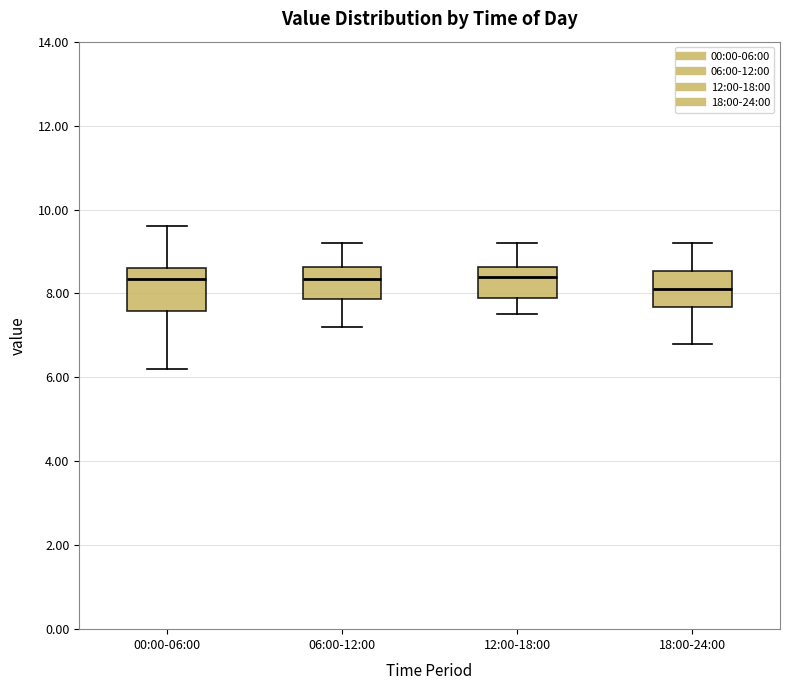

Reading left to right, read every box against the y-axis: the position of its median line, the range the box covers, and the ends of its whiskers. The values are not printed on the chart, so give them approximately, as read against the axis.

00:00-06:00: median 8.4, box 7.6 to 8.6, whiskers 6.2 to 9.6
06:00-12:00: median 8.4, box 7.8 to 8.6, whiskers 7.2 to 9.2
12:00-18:00: median 8.4, box 8.0 to 8.6, whiskers 7.6 to 9.2
18:00-24:00: median 8.2, box 7.6 to 8.6, whiskers 6.8 to 9.2